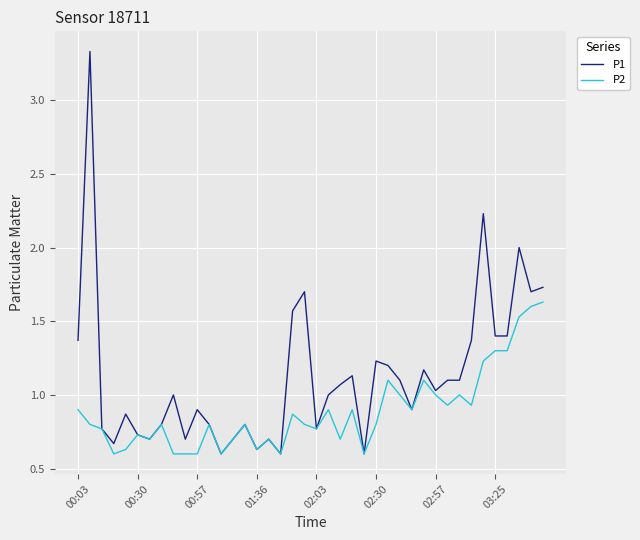

How many lines are shown in the chart?

2